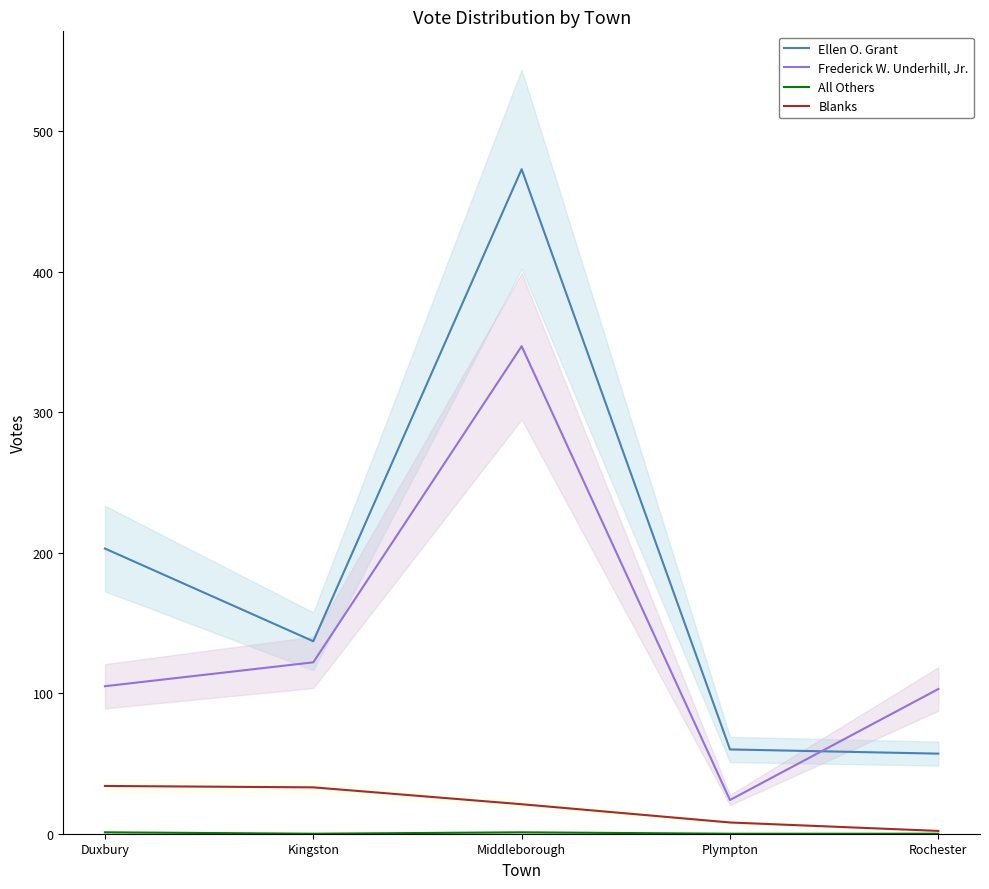

Between which two adjacent categories do Ellen O. Grant and Frederick W. Underhill, Jr. first intersect?

Plympton and Rochester